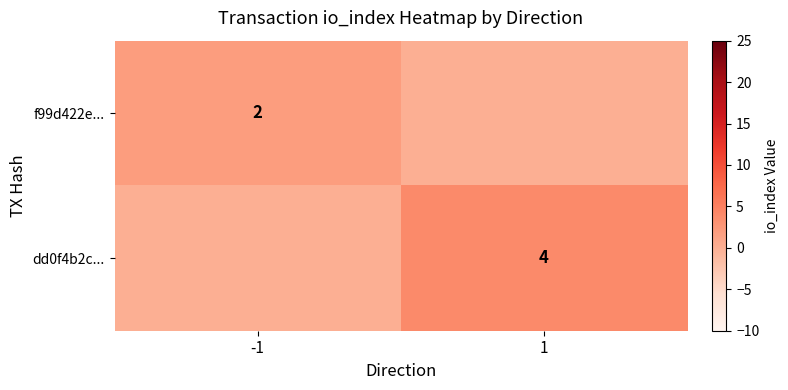

The value of dd0f4b2c... at 1 is 6. True or false?

False